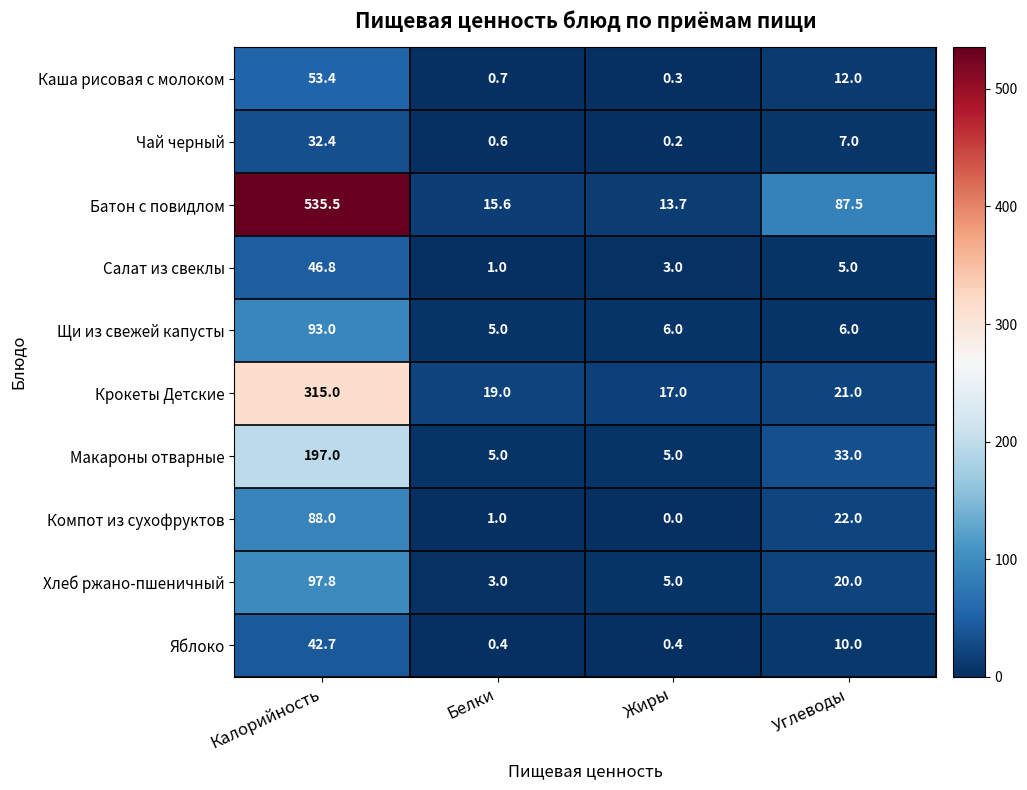

The value of Щи из свежей капусты at Жиры is 6.0. True or false?

True